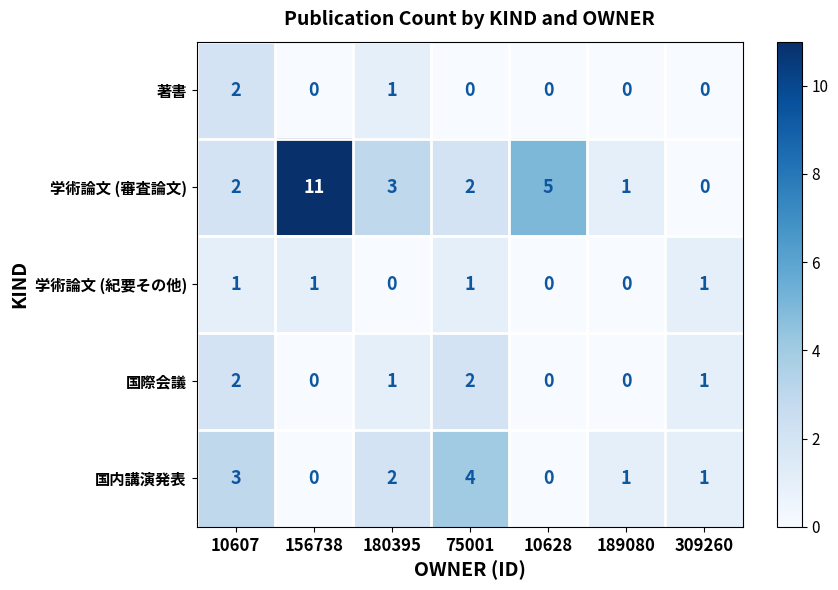

At which label does 国内講演発表 first exceed 1?

10607